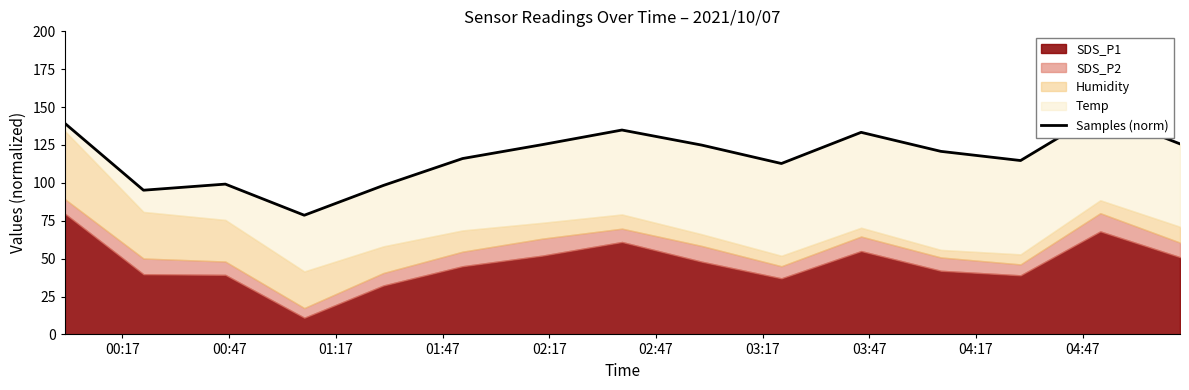

What is the sum of all values?

1765.4